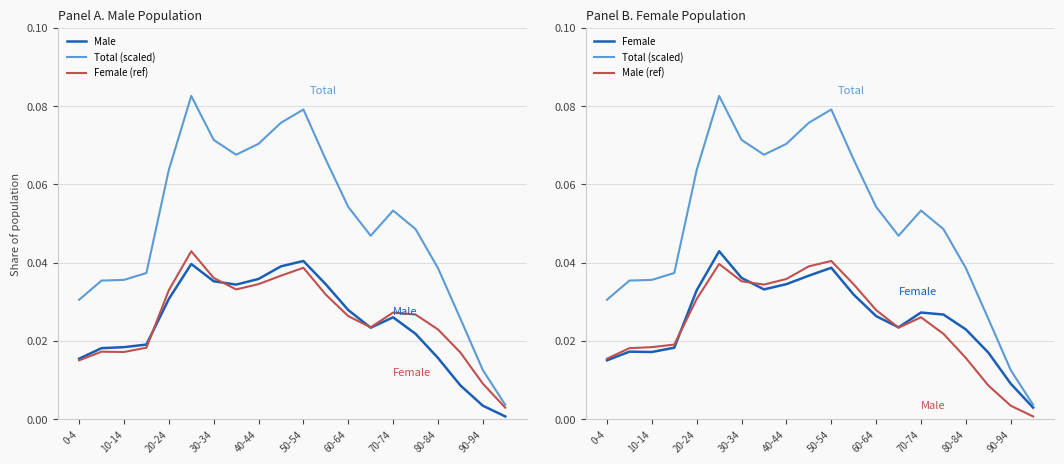

At how many categories does at least one series exceed 0?

20